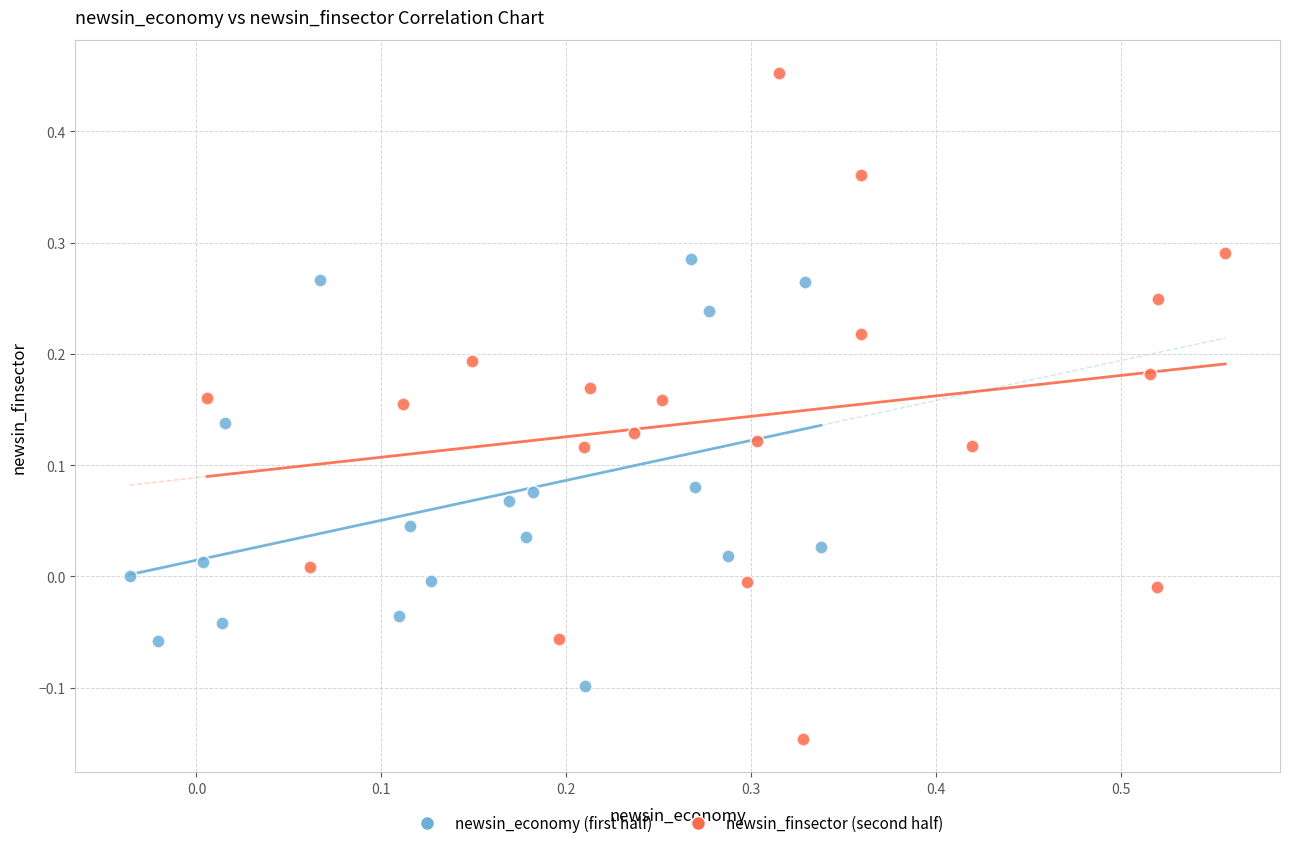

Which series contains the highest Y value?

newsin_finsector (second half)